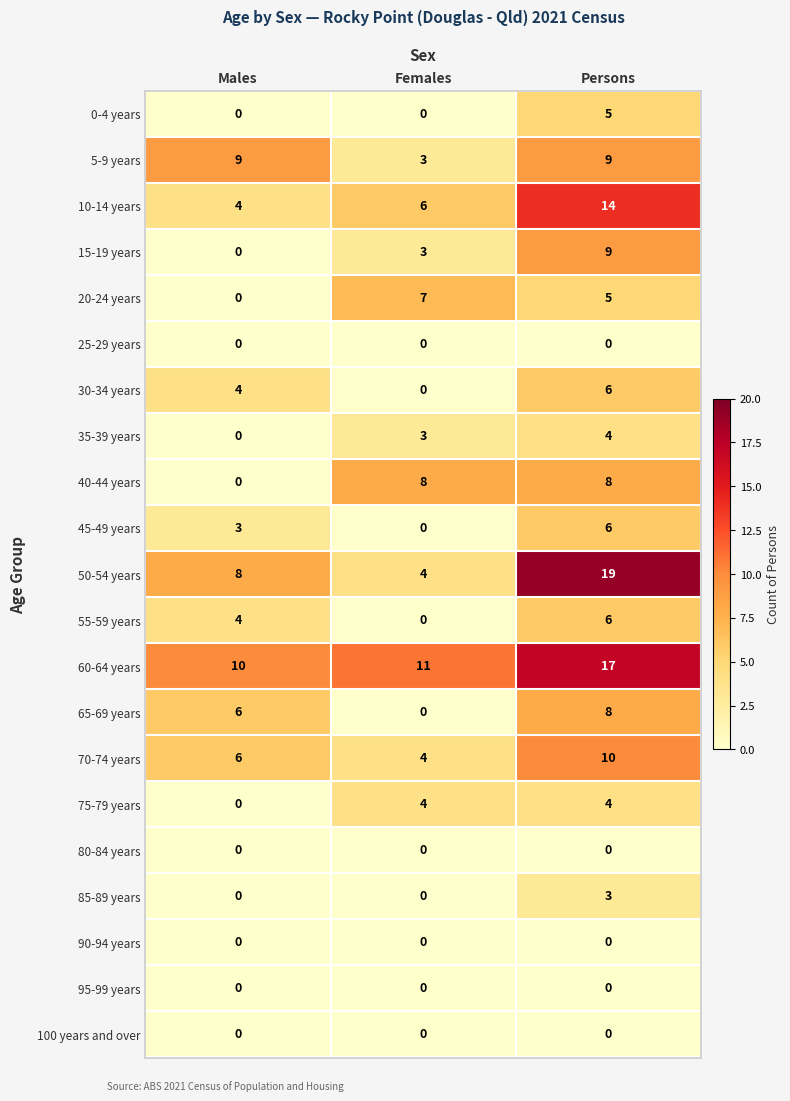

At which category is the sum across all series the highest?

Persons